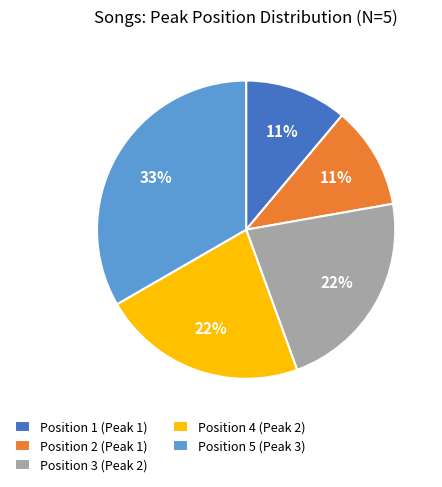

Which category has the biggest portion of the pie?

Position 5